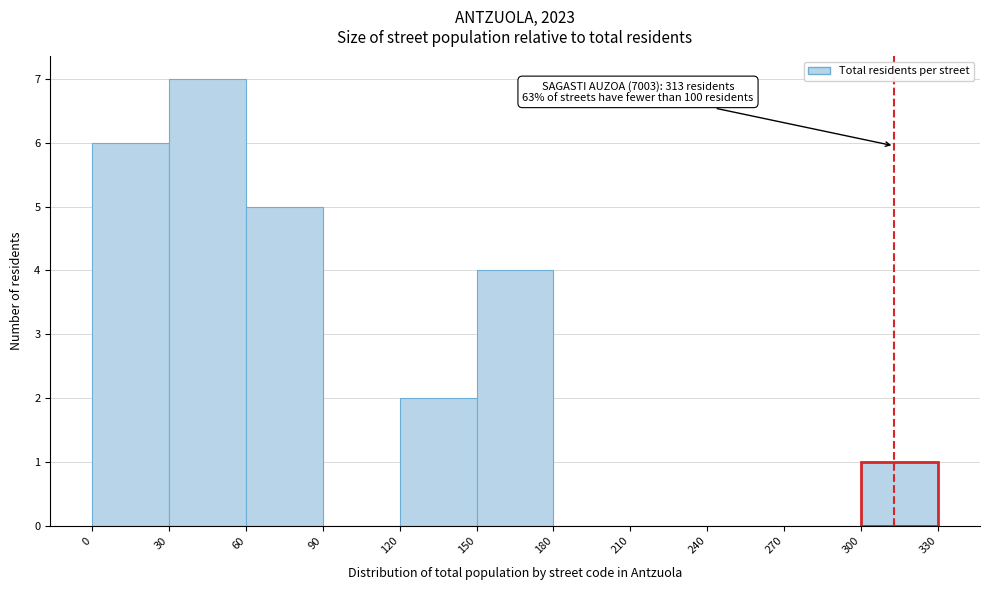

Which range on the x-axis has the tallest bar?

30 to 60